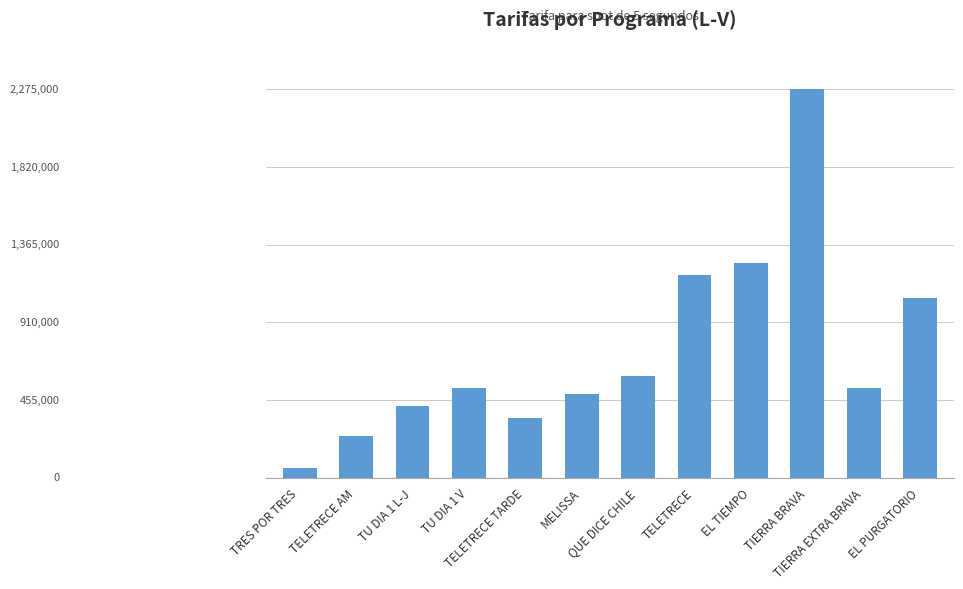

True or false: the data shows 1050000 at EL PURGATORIO.

True